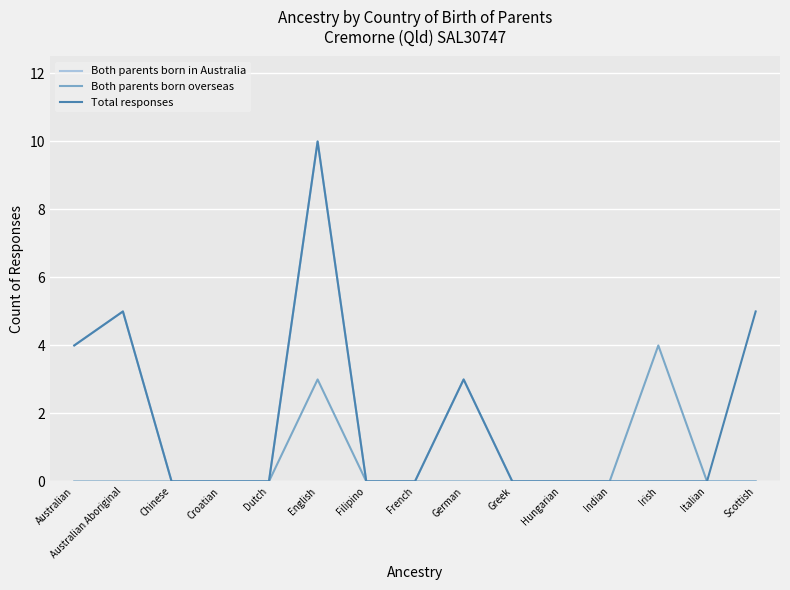

What is the total value across all series at Australian?

8